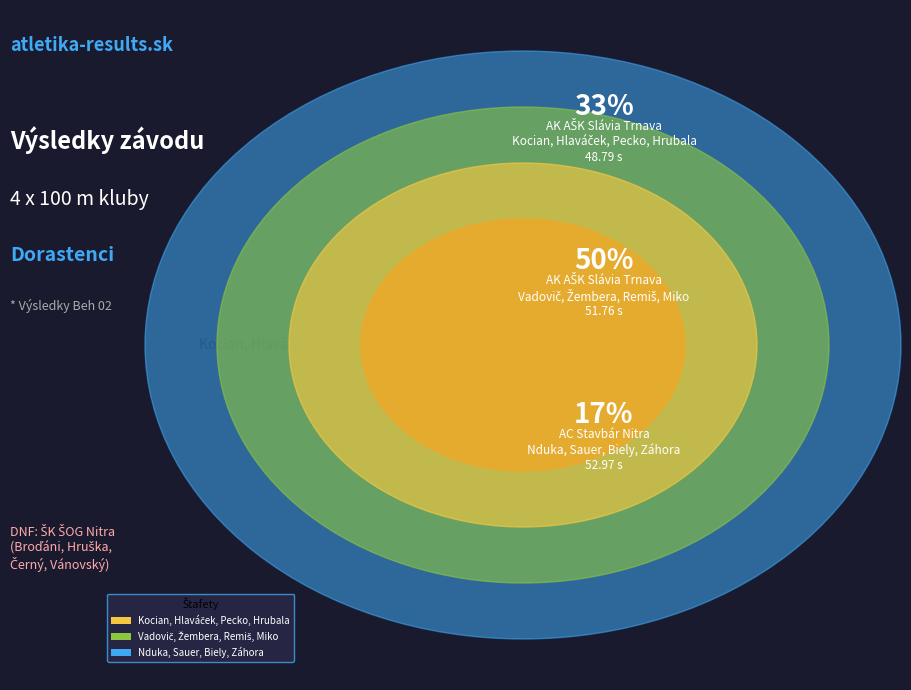

True or false: Nduka, Sauer, Biely, Záhora accounts for 18% of the total.

True